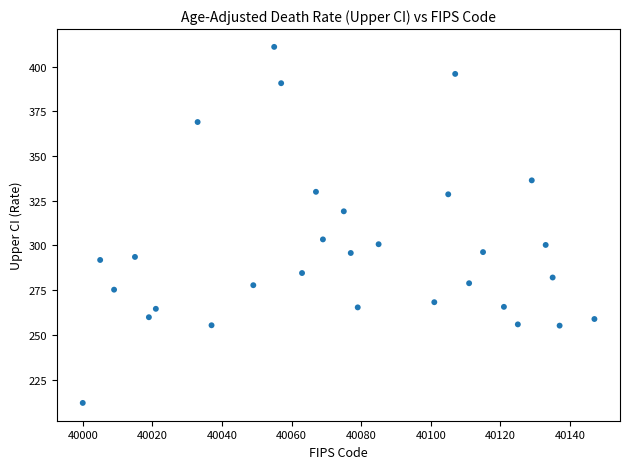

What is the range of Y values (max minus min)?

199.0